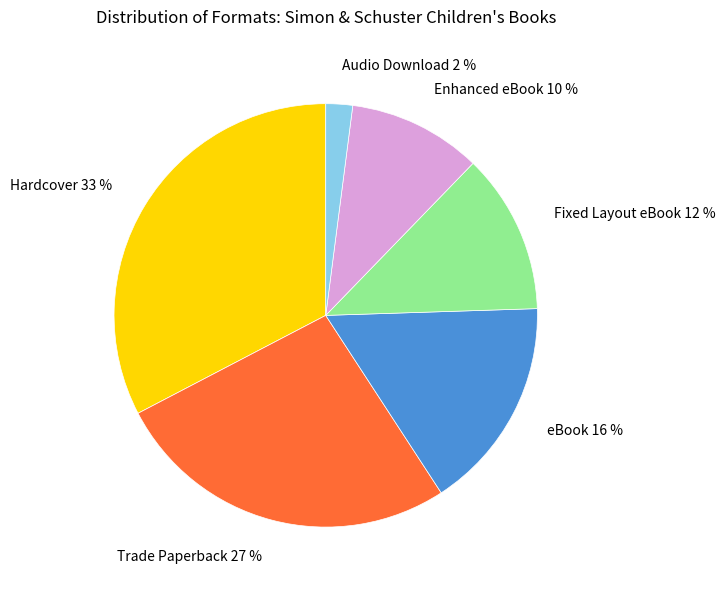

Which slice is the smallest?

Audio Download